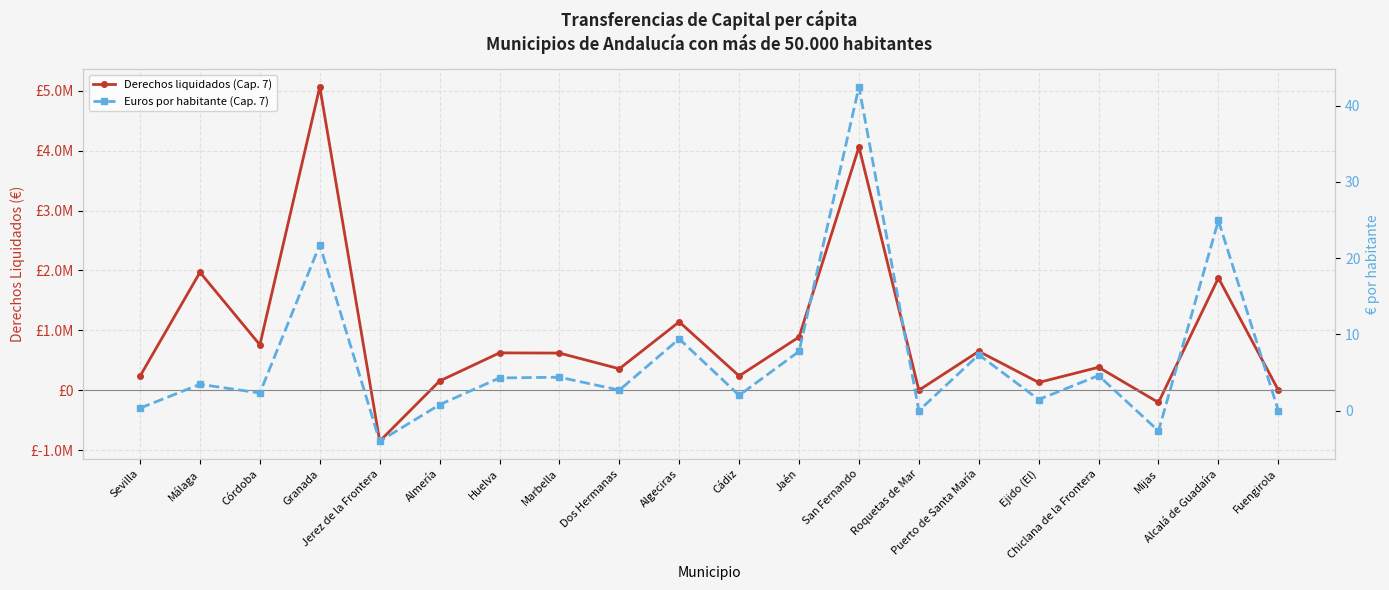

List the series in order of their peak value, highest first.

Derechos liquidados (Cap. 7), Euros por habitante (Cap. 7)